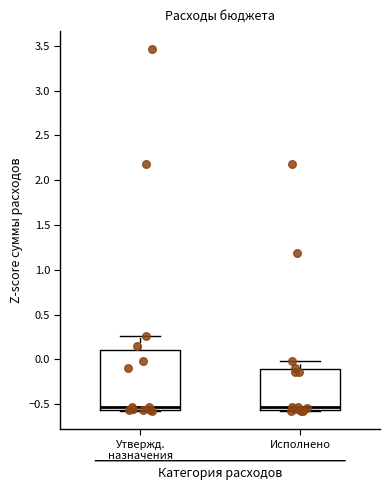

Reading left to right, read every box against the y-axis: the position of its median line, the range the box covers, and the ends of its whiskers. The values are not printed on the chart, so give them approximately, as read against the axis.

Утвержд. назначения: median -0.55 (just above the box's lower edge), box -0.55 to 0.10, whiskers -0.60 to 0.25
Исполнено: median -0.55 (just above the box's lower edge), box -0.55 to -0.10, whiskers -0.60 to 0.00